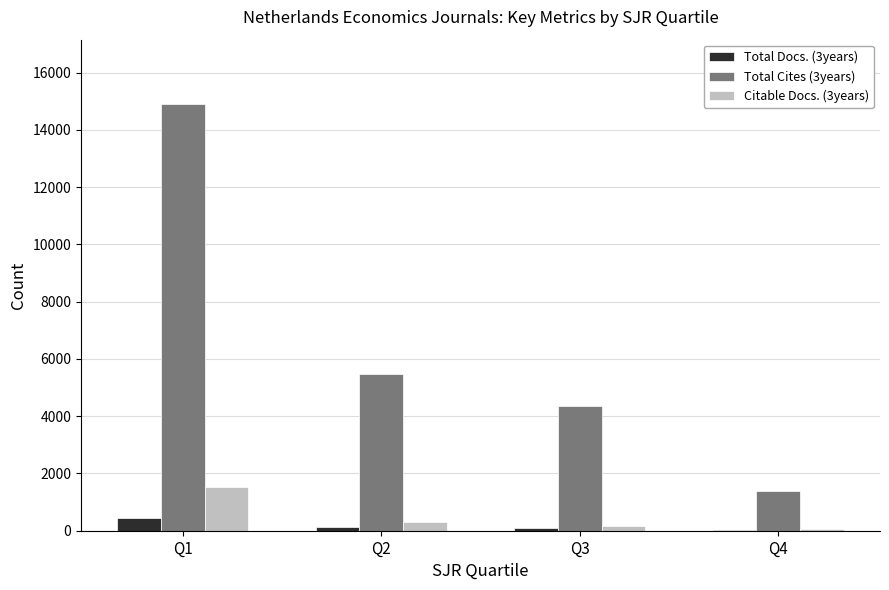

What is the sum of the Total Cites (3years) values at Q3 and Q4?

5742